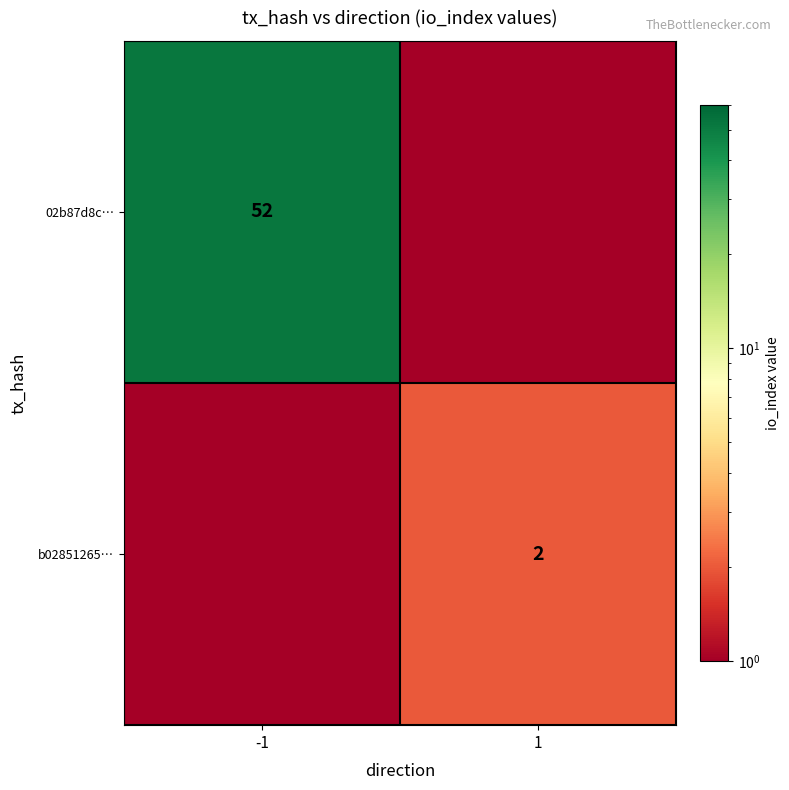

The value of 02b87d8c… at -1 is 16.0. True or false?

False